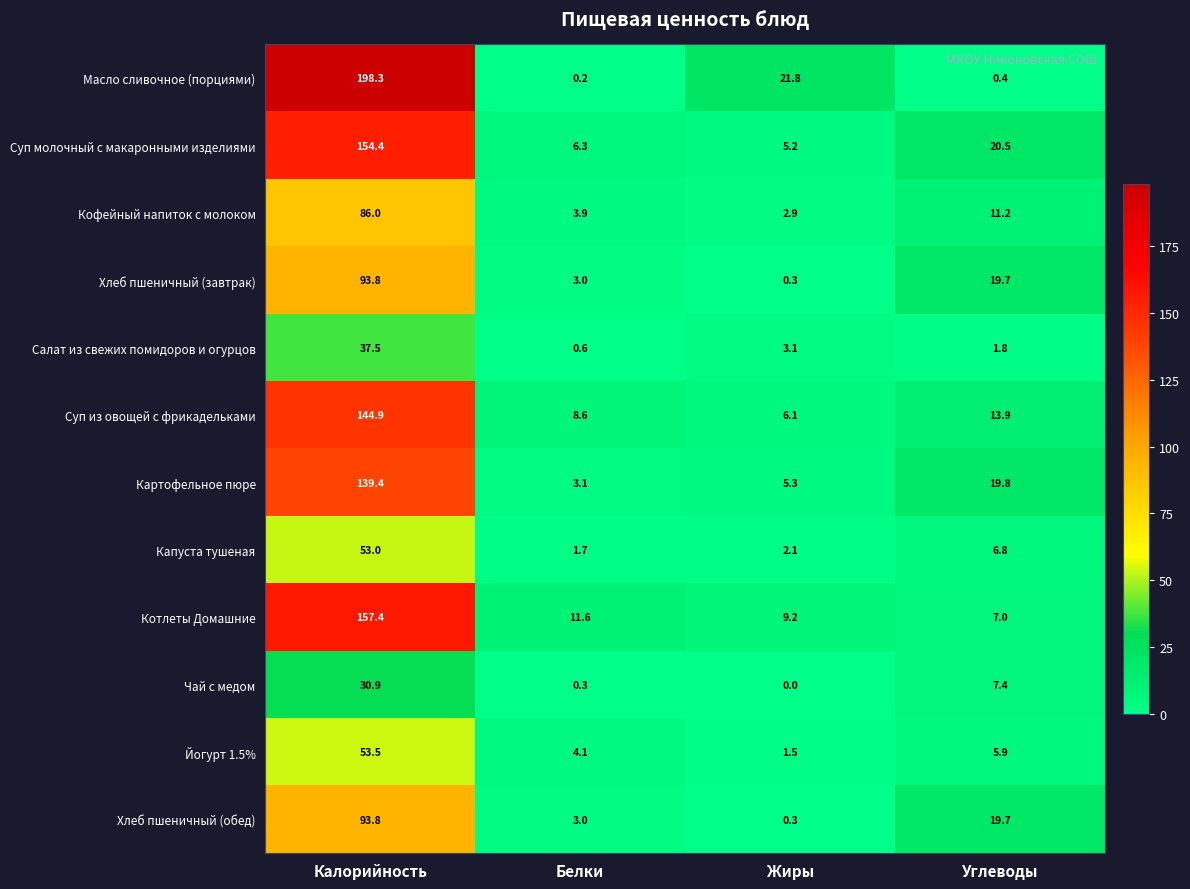

Is it true that Хлеб пшеничный (обед) equals 61.2 at Калорийность?

False